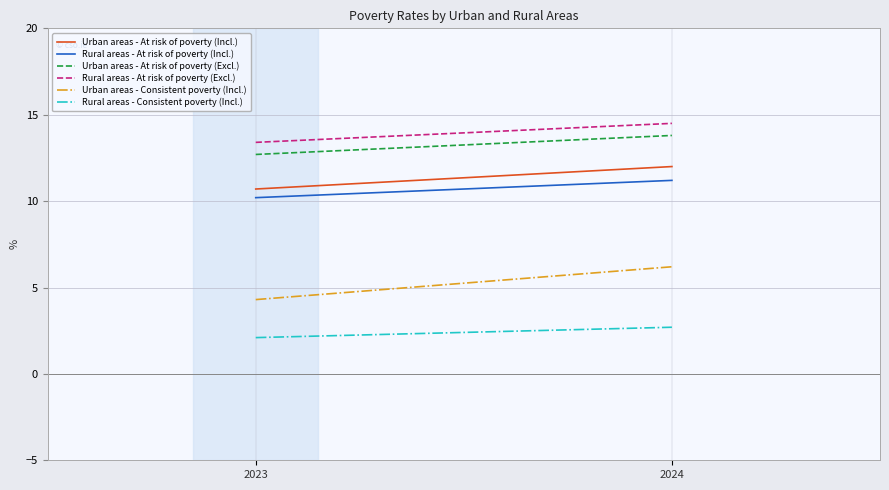

Which series has the largest total across all categories?

Rural areas - At risk of poverty (Excl.)